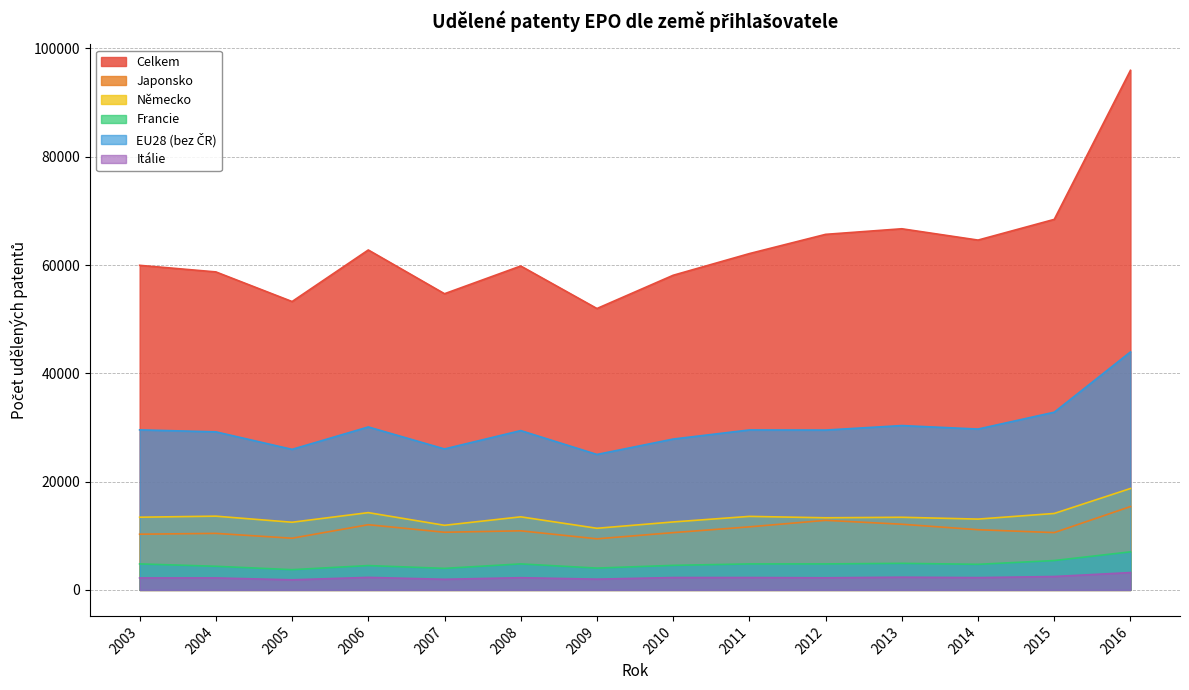

True or false: EU28 (bez ČR) and Itálie intersect in this chart.

False